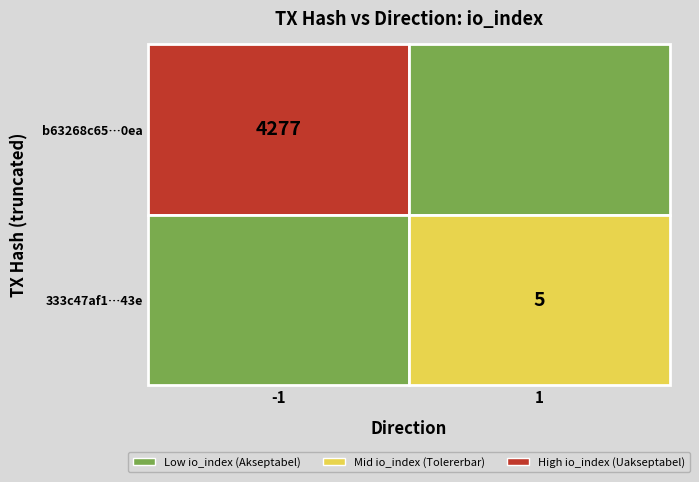

Reading left to right, list all the values displayed in this chart.

b63268c65df6d663074a06951948a130f0220ea: direction=-1	io_index=4277
333c47af1a2f7b17da7e4a8386c0794bf8cea43: direction=1	io_index=5